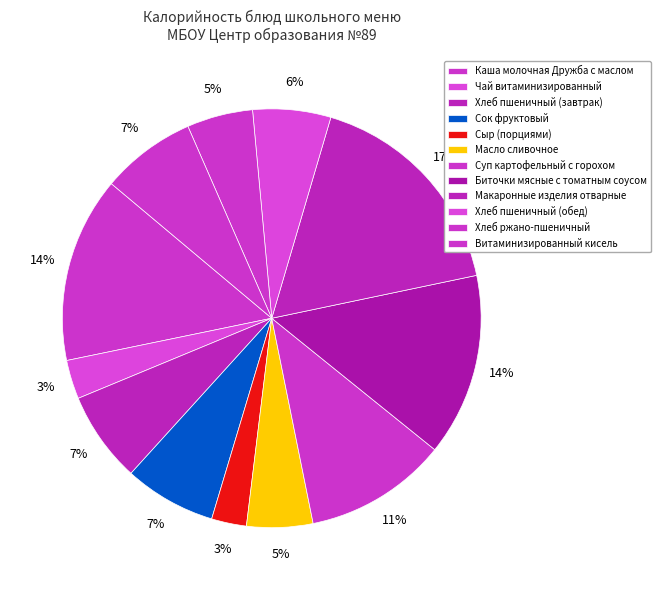

To the nearest percent, what percentage of the pie is Масло сливочное?

5%